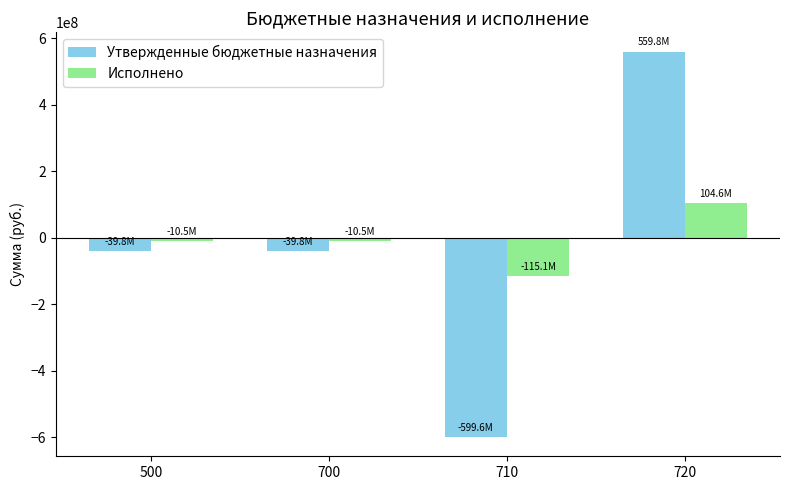

What is the approximate value of Исполнено at 710?

-115119524.8